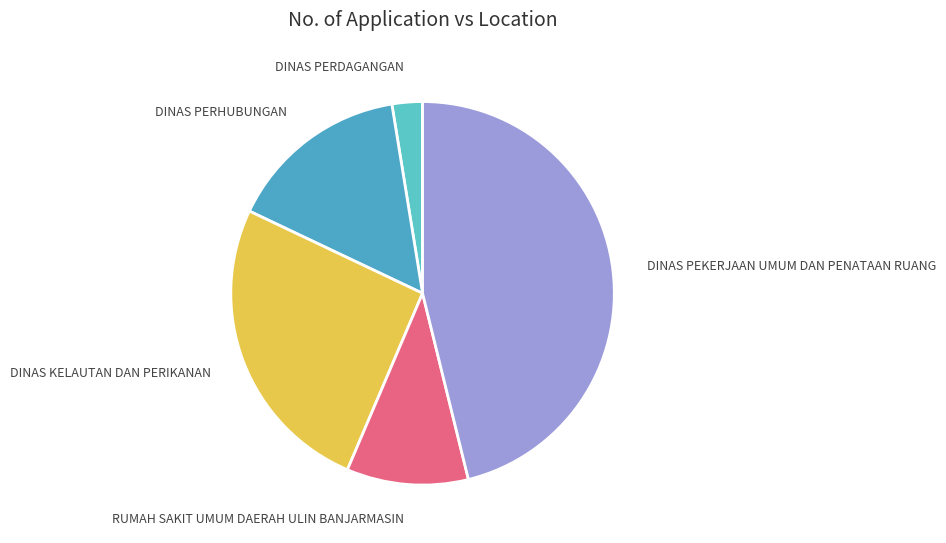

How many segments does this pie chart have?

5